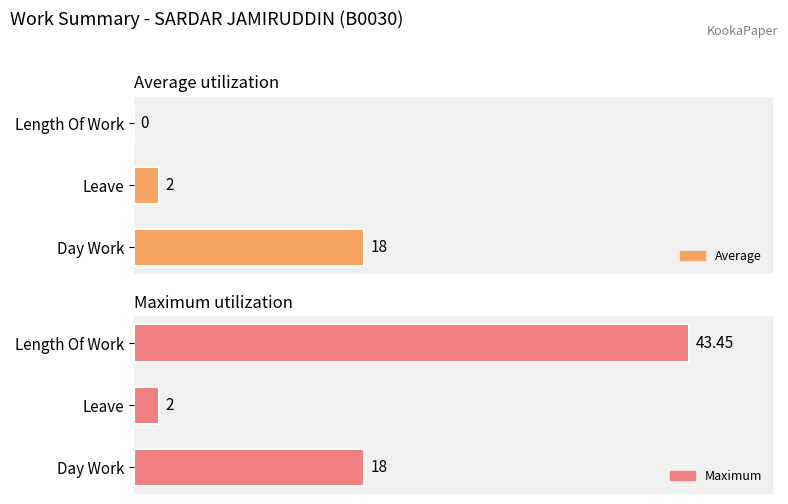

What is the sum of all Maximum values?

63.5